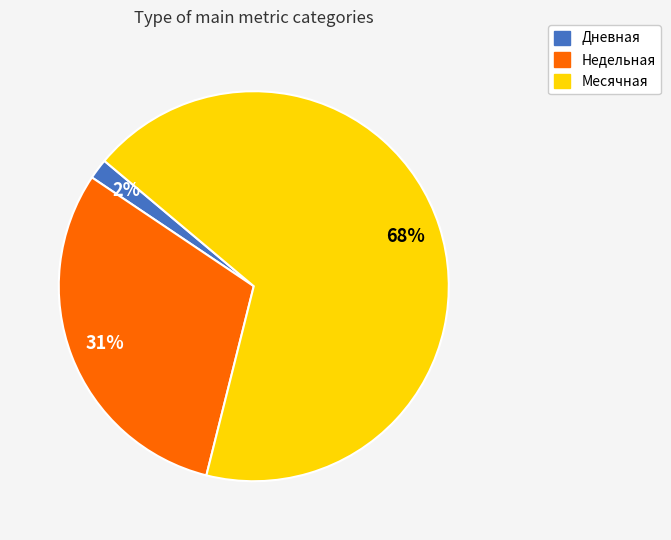

How many segments does this pie chart have?

3